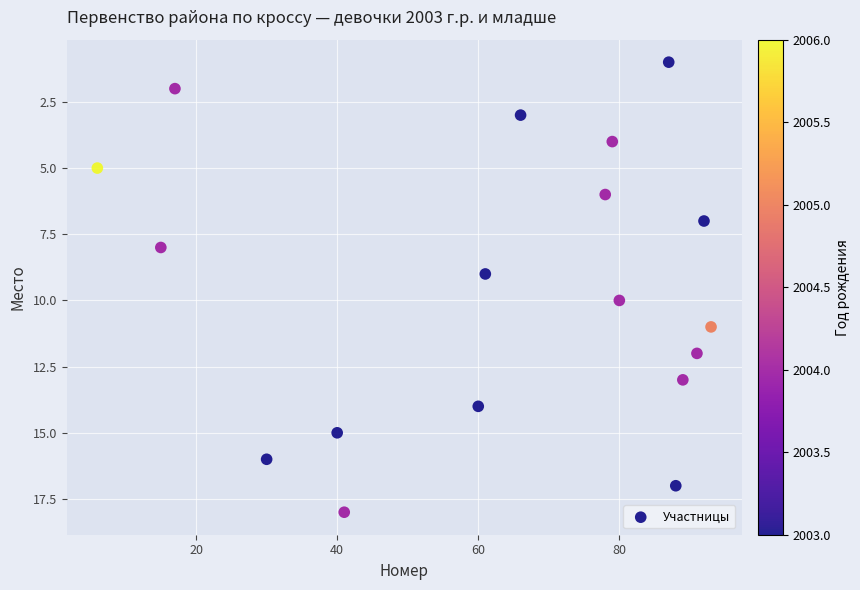

What is the range of X values (max minus min)?

87